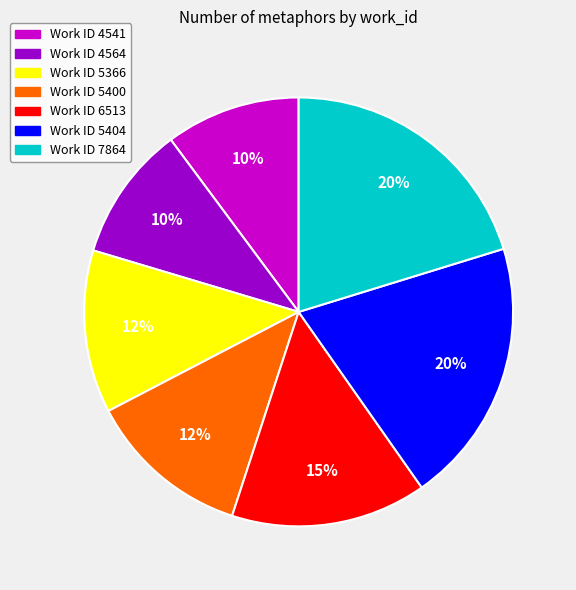

Does any single category account for the majority?

No